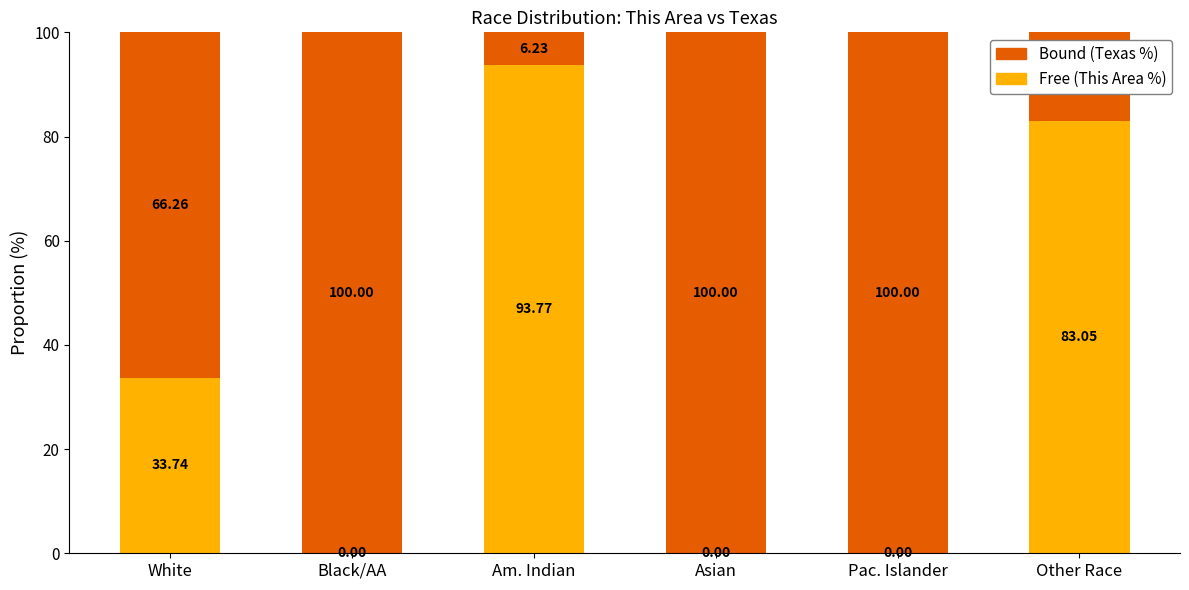

What is the total value across all series at Pac. Islander?

100.0